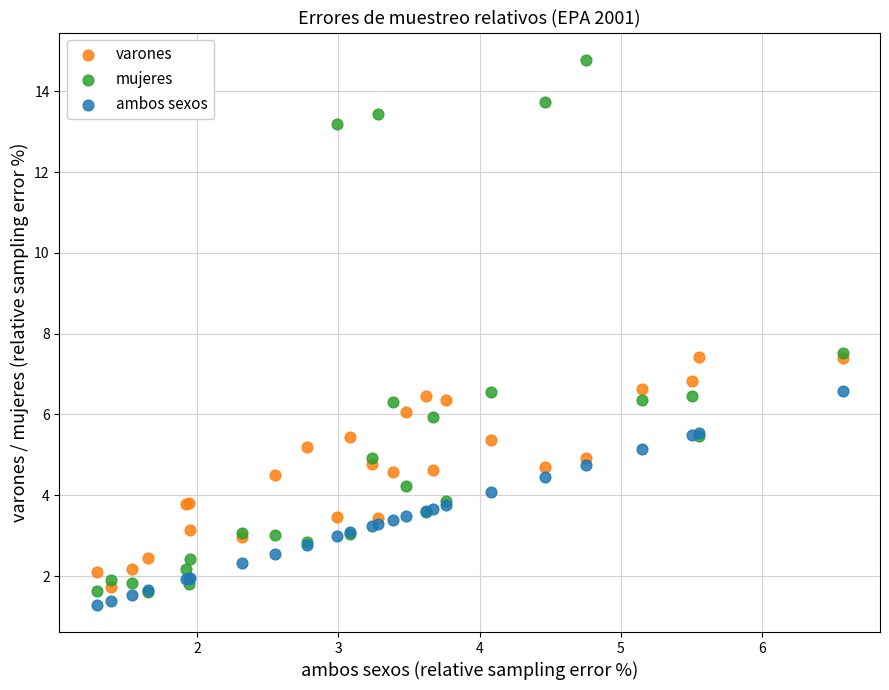

What are all the series names shown in the legend?

varones, mujeres, ambos sexos